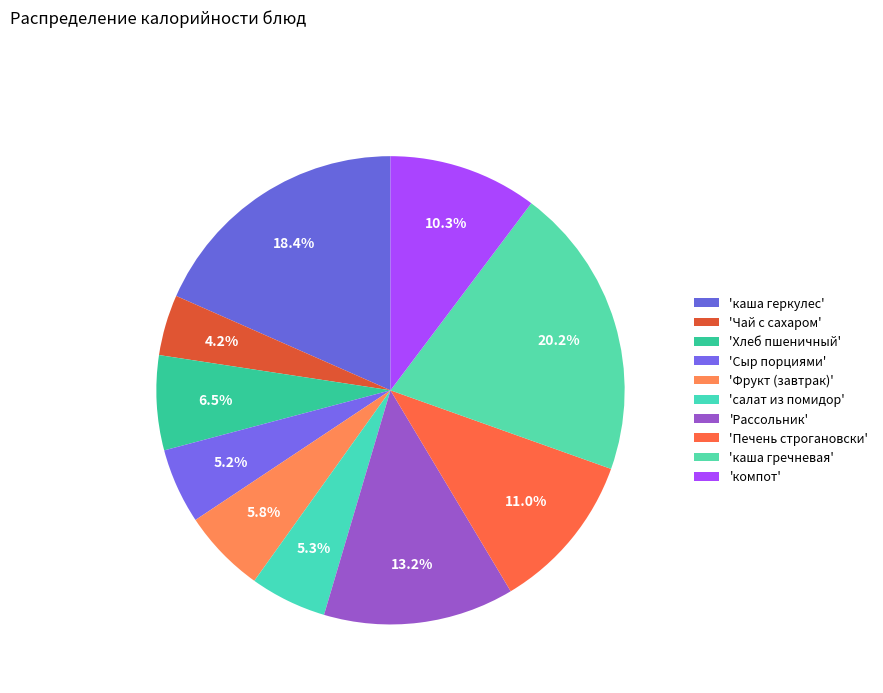

Rank the categories by value from lowest to highest.

Чай с сахаром, Сыр порциями, салат из помидор, Фрукт (завтрак), Хлеб пшеничный, компот, Печень строгановски, Рассольник, каша геркулес, каша гречневая